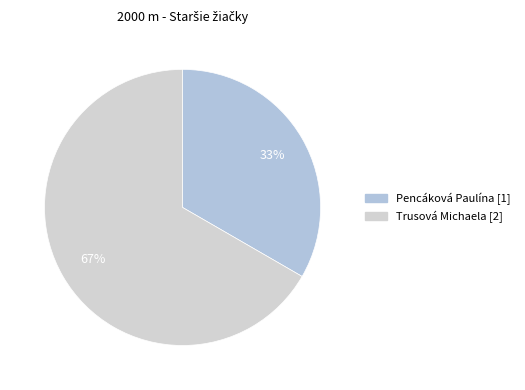

How many segments does this pie chart have?

2